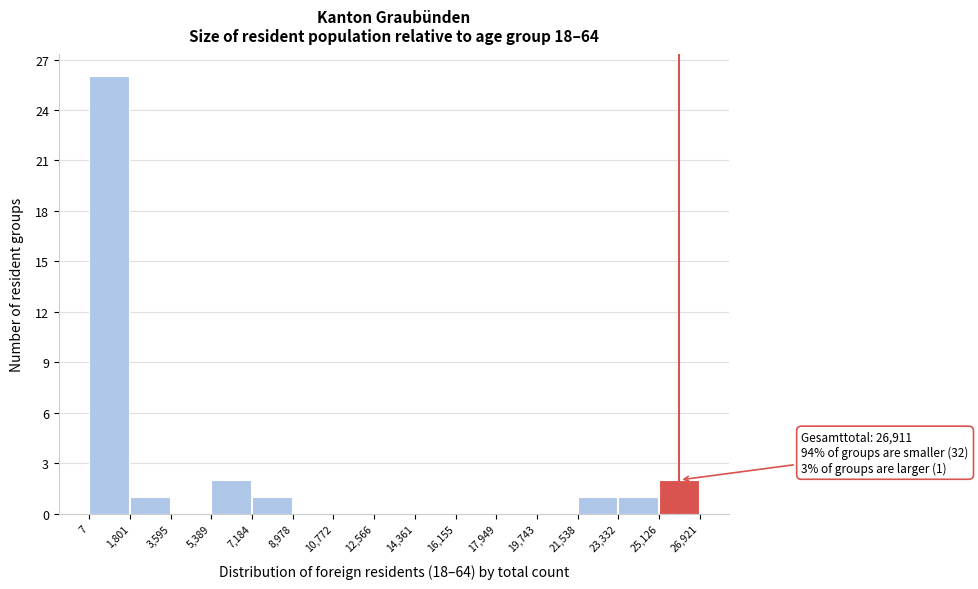

Which range on the x-axis has the tallest bar?

7 to 1,801